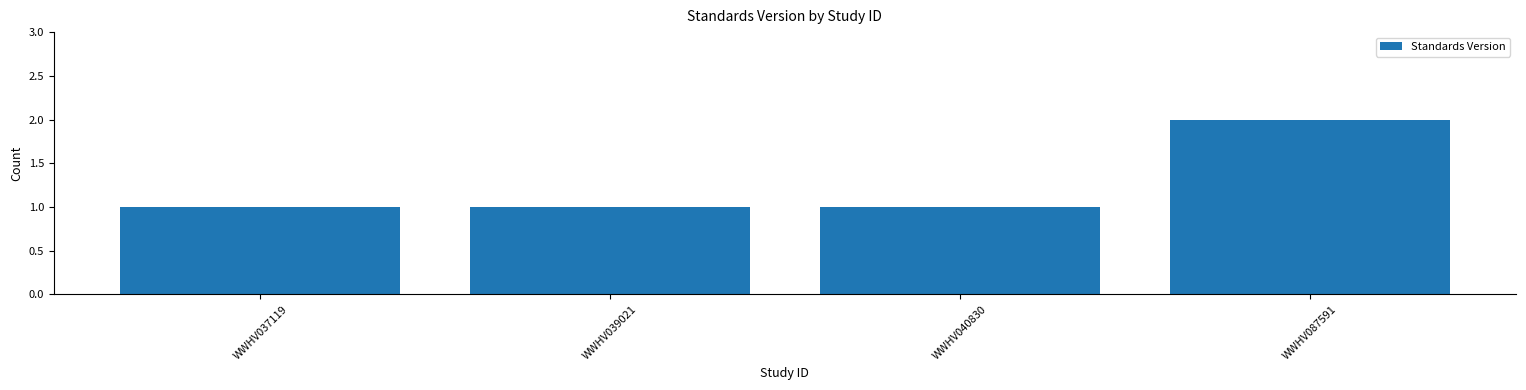

Are the bars horizontal?

No